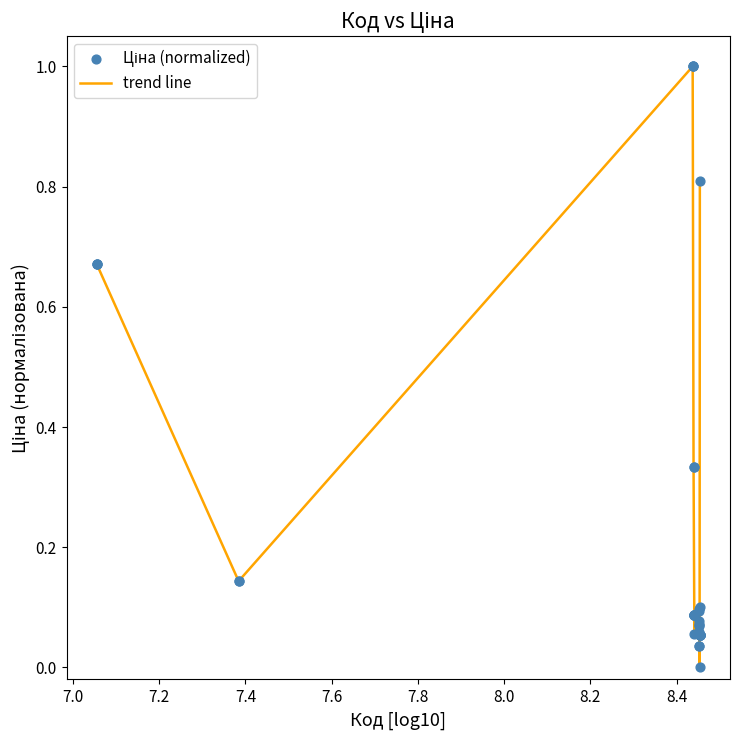

What is the maximum value shown in the chart?

1.0